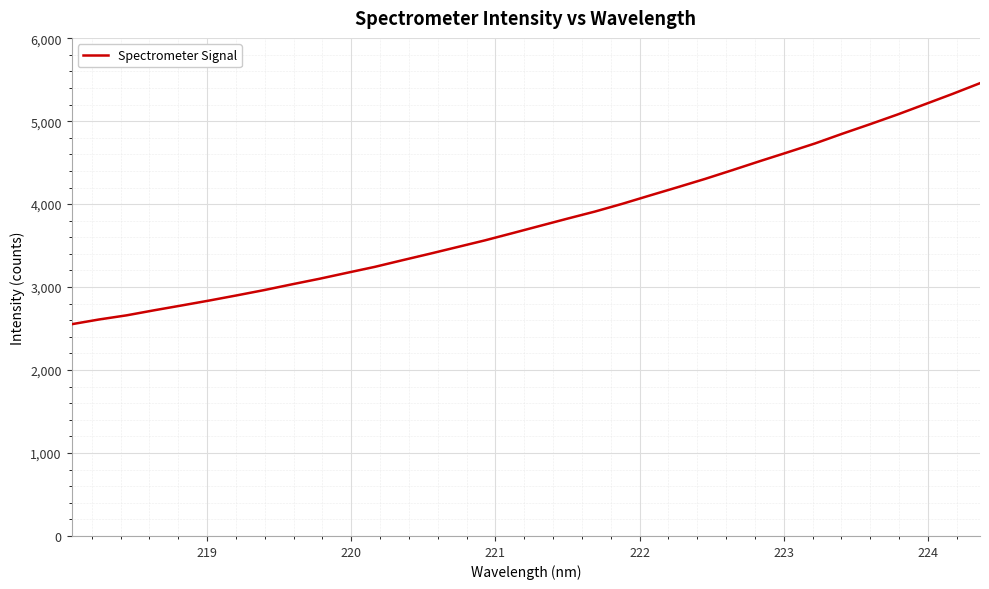

What is the smallest value displayed?

2552.2